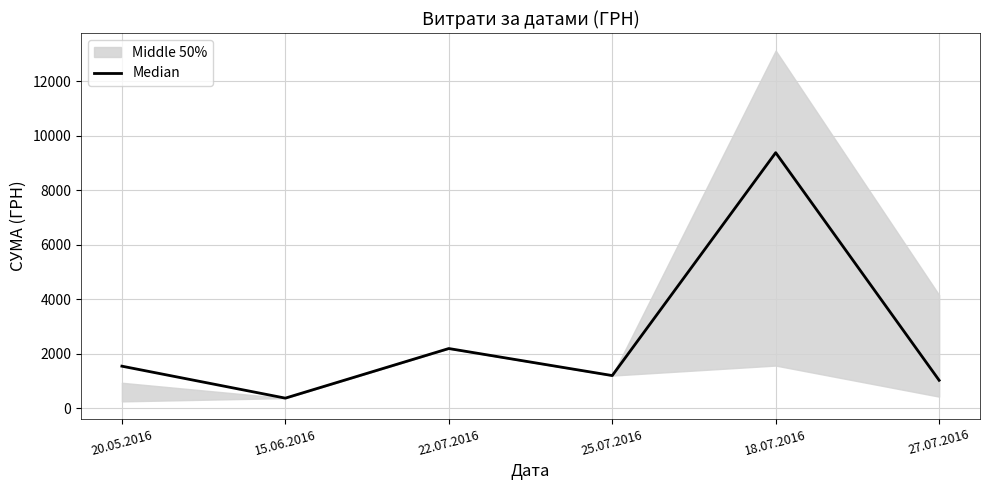

The value at 25.07.2016 is 1196.0. True or false?

True